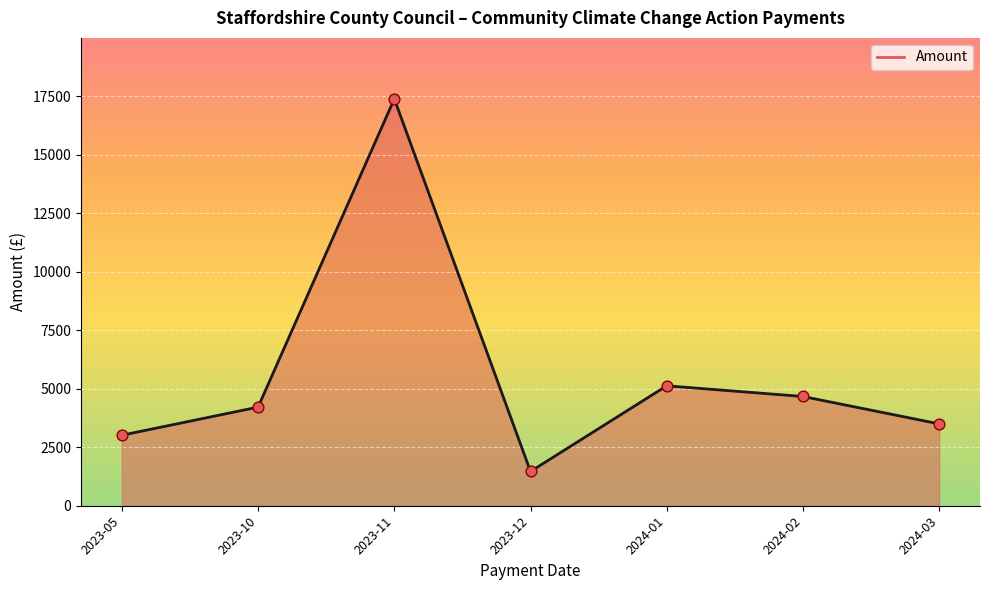

What is the change in value from 2024-02 to 2024-03?

-1170